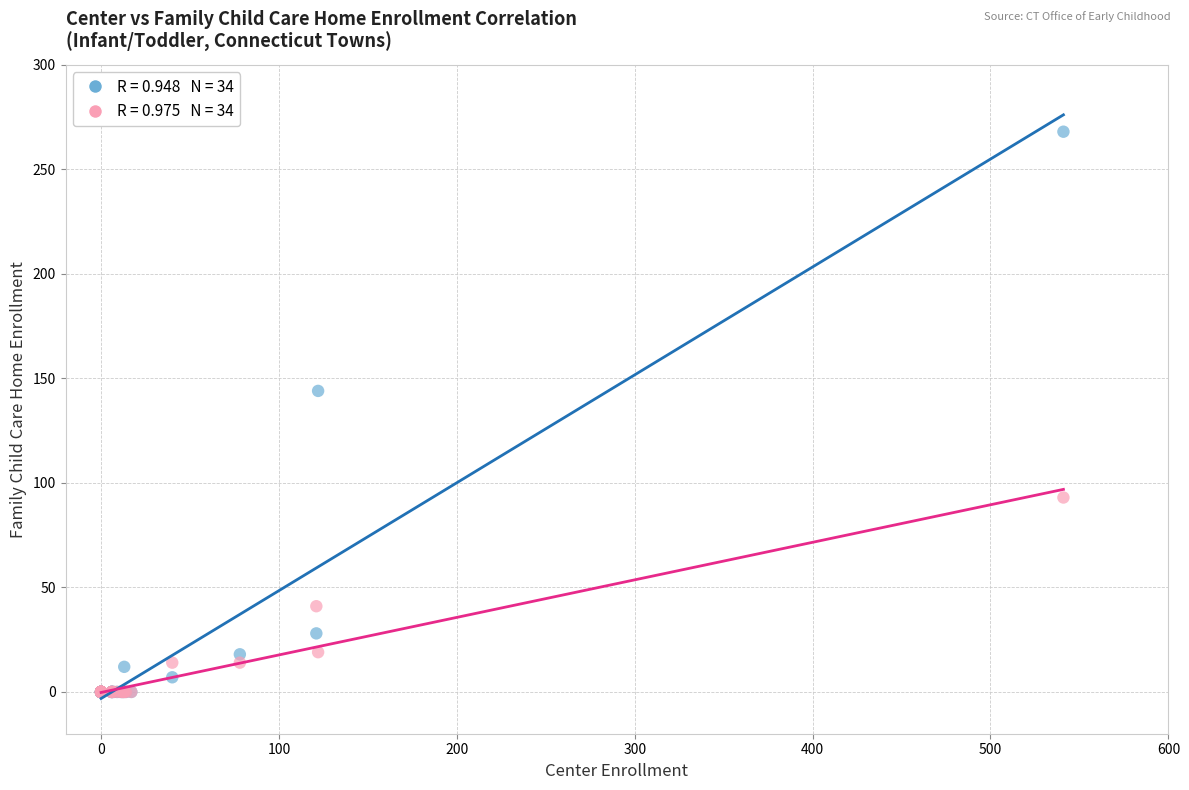

Across all series, what Y value is closest to 134?

144